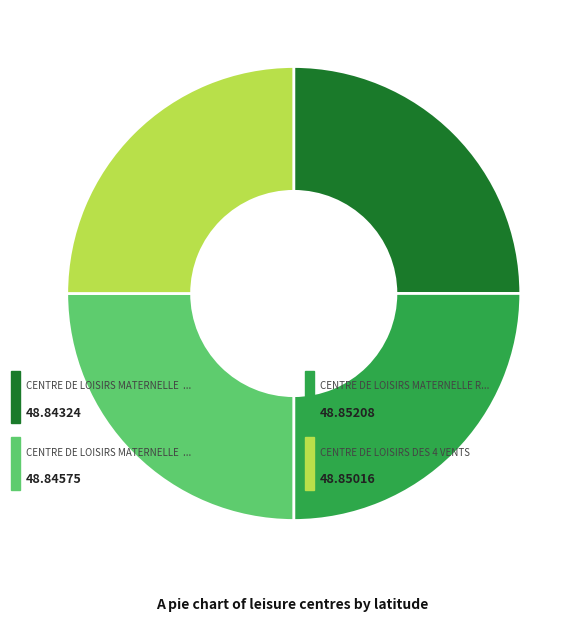

Is there a majority slice in this chart?

No